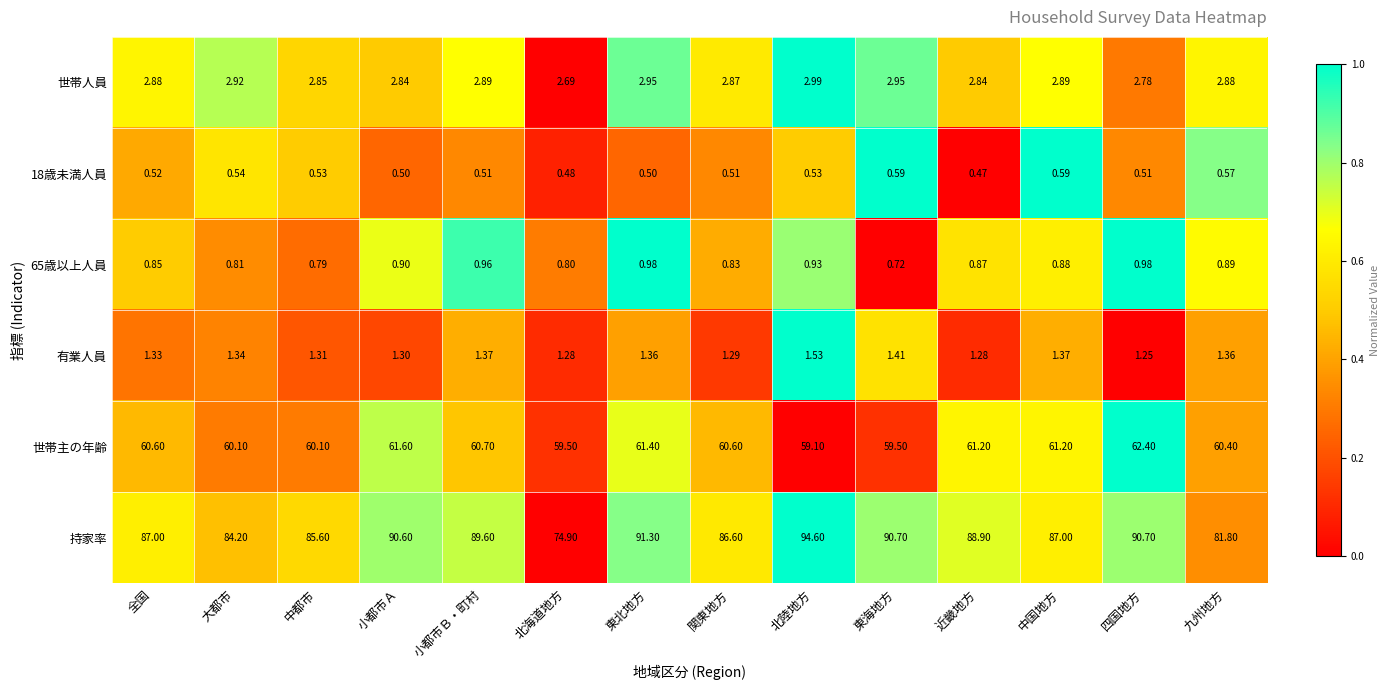

How many series are shown in this chart?

6